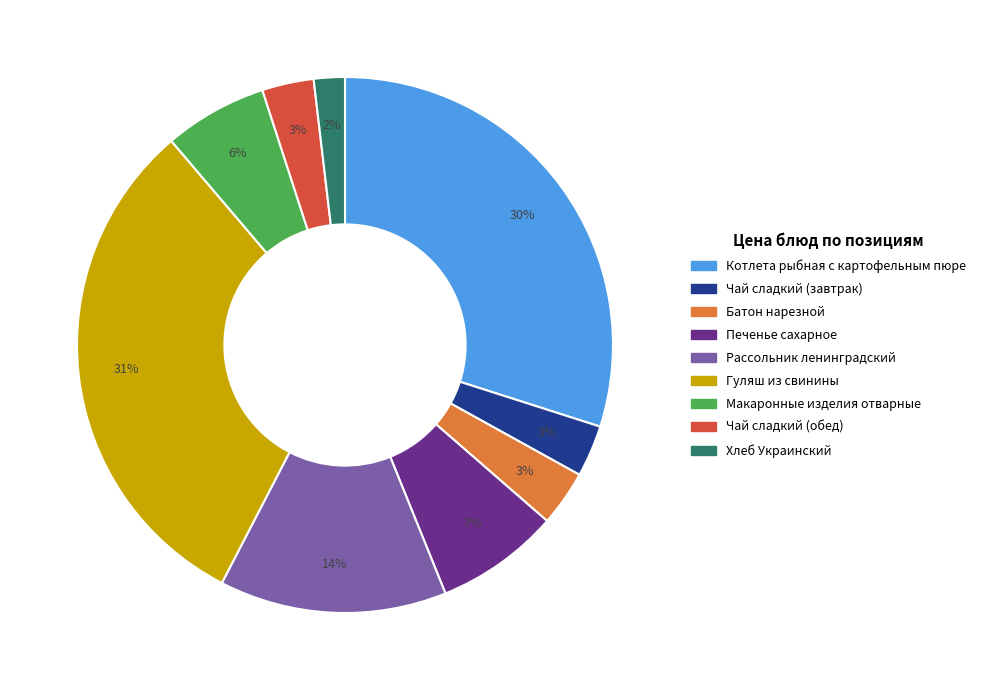

Between Котлета рыбная с картофельным пюре and Гуляш из свинины, which is larger?

Гуляш из свинины